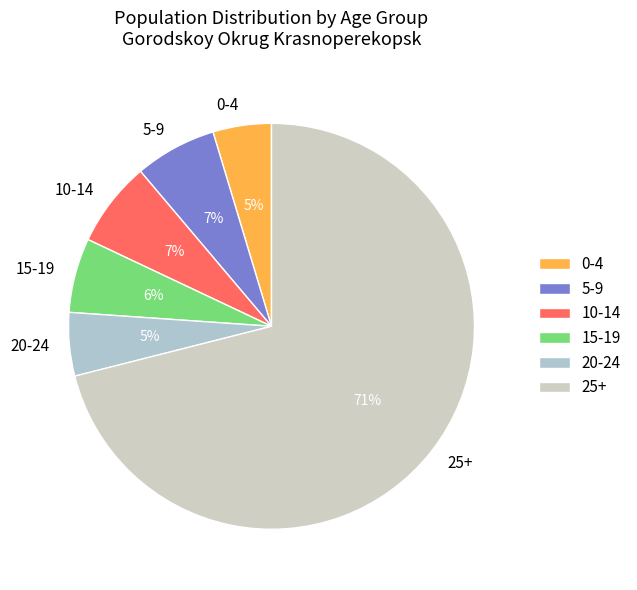

Count the number of slices in the pie.

6